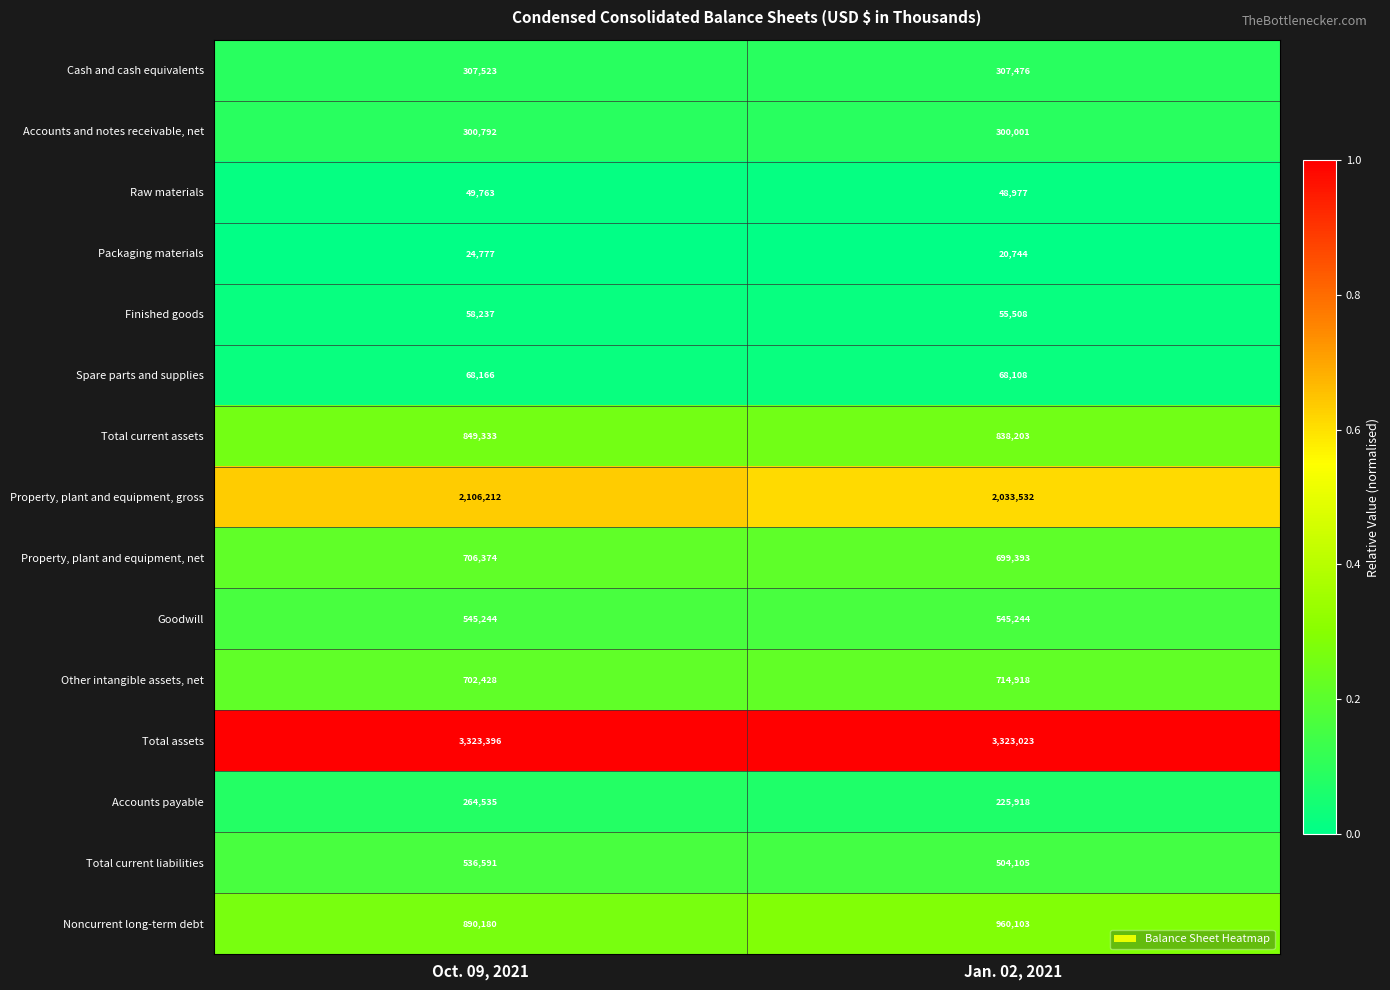

What is the lowest value of the Spare parts and supplies series?

68108